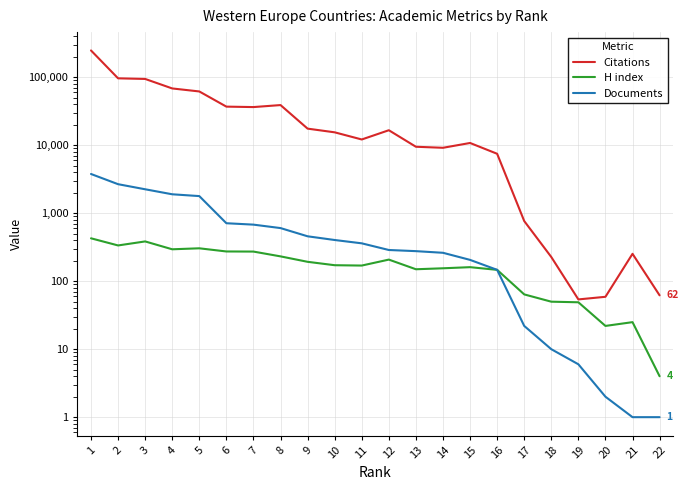

Where is the first local minimum for Citations?

7